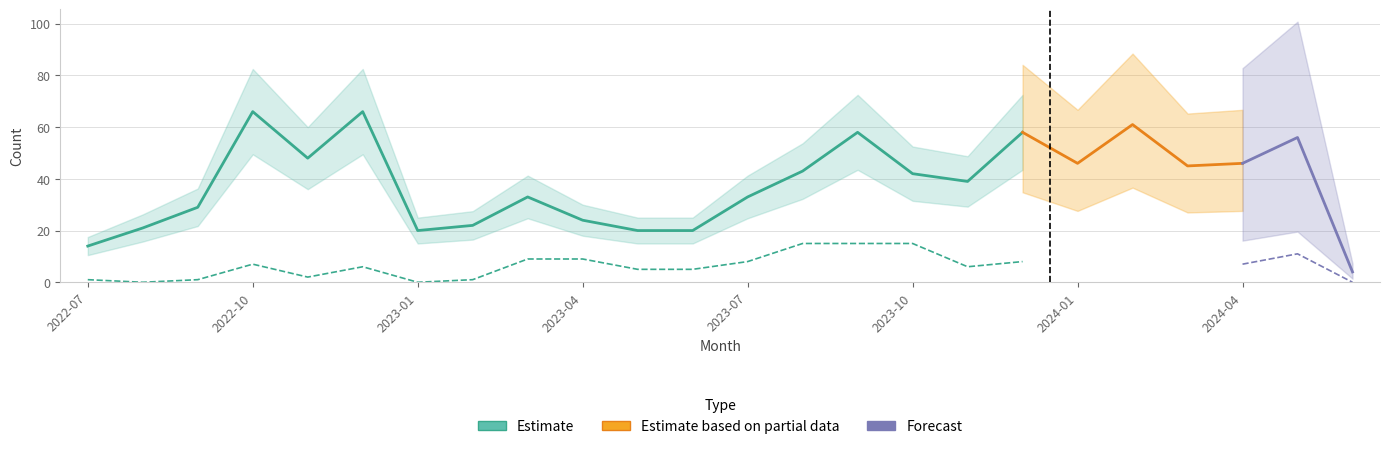

Reading left to right, transcribe all the data shown in this chart.

monthly_visit: 2022-07=14	2022-08=21	2022-09=29	2022-10=66	2022-11=48	2022-12=66	2023-01=20	2023-02=22	2023-03=33	2023-04=24	2023-05=20	2023-06=20	2023-07=33	2023-08=43	2023-09=58	2023-10=42	2023-11=39	2023-12=58	2024-01=46	2024-02=61	2024-03=45	2024-04=46	2024-05=56	2024-06=4
monthly_download_resource: 2022-07=1	2022-08=0	2022-09=1	2022-10=7	2022-11=2	2022-12=6	2023-01=0	2023-02=1	2023-03=9	2023-04=9	2023-05=5	2023-06=5	2023-07=8	2023-08=15	2023-09=15	2023-10=15	2023-11=6	2023-12=8	2024-01=5	2024-02=13	2024-03=12	2024-04=7	2024-05=11	2024-06=0